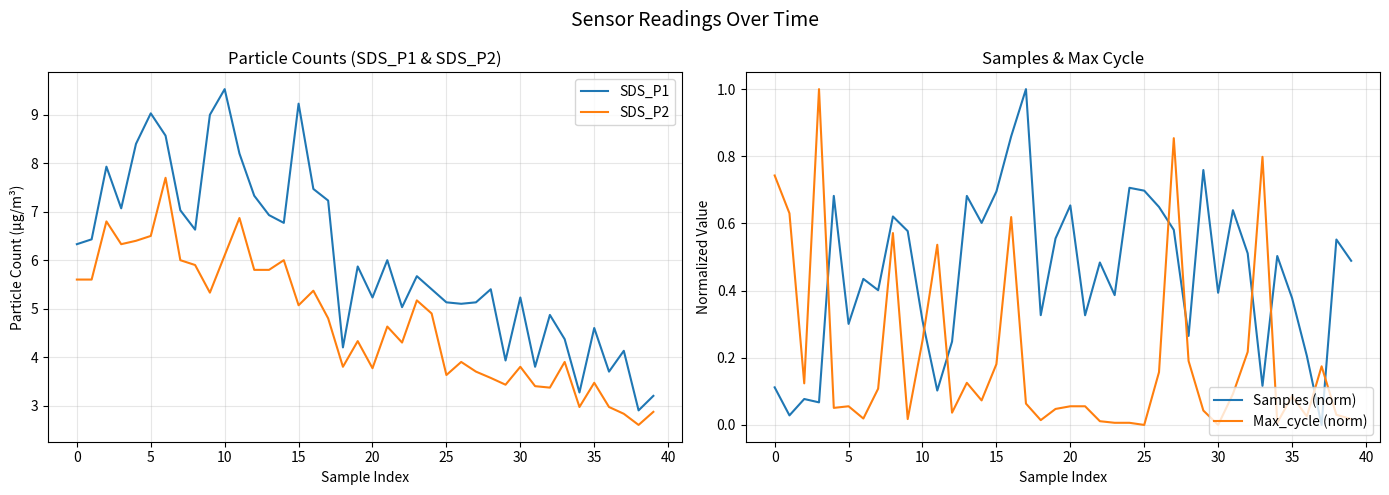

Rank the series by their maximum value, from lowest to highest.

Samples (norm), Max_cycle (norm), SDS_P2, SDS_P1